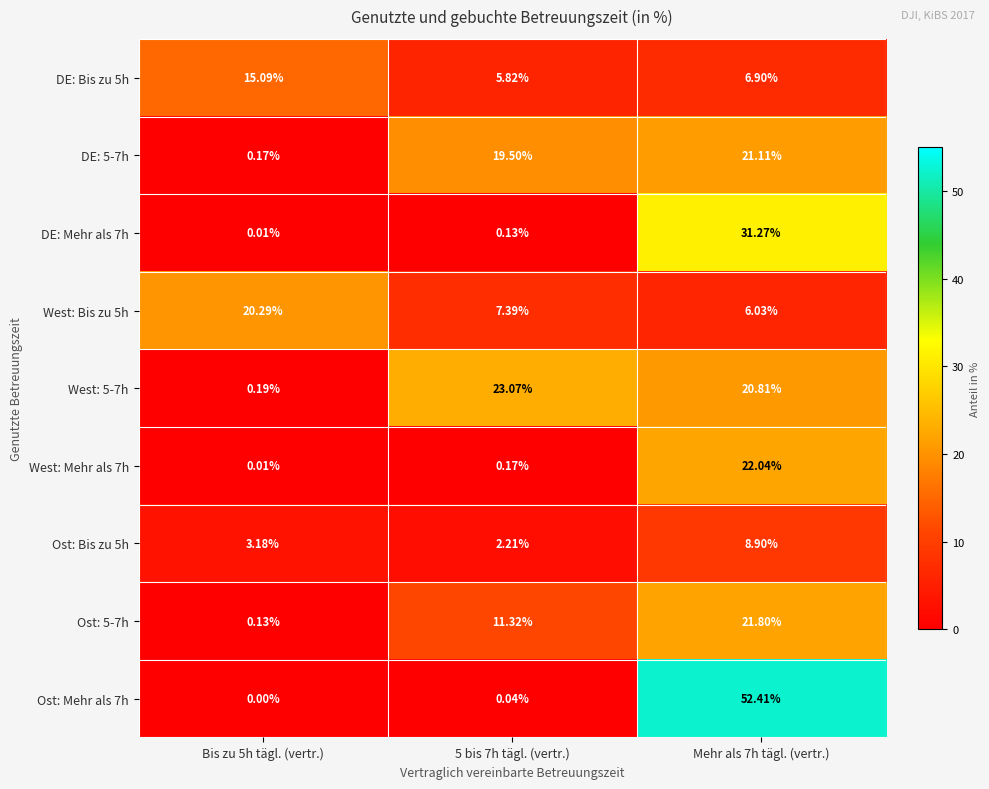

At which category does the chart reach its minimum across all series?

Bis zu 5h tägl. (vertr.)